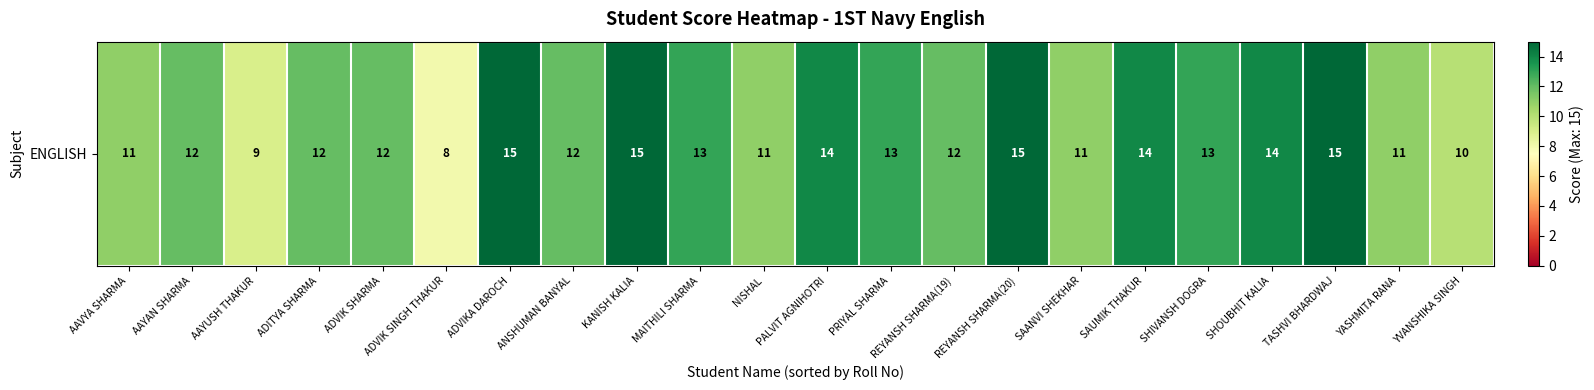

What is the difference between the second highest and minimum values?

7